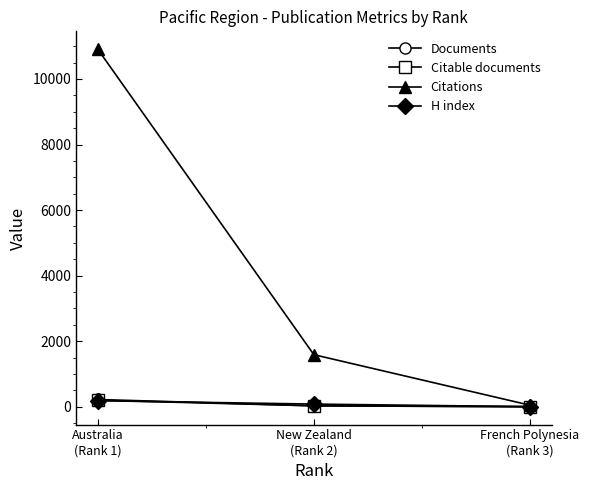

What is the average value of the H index series?

89